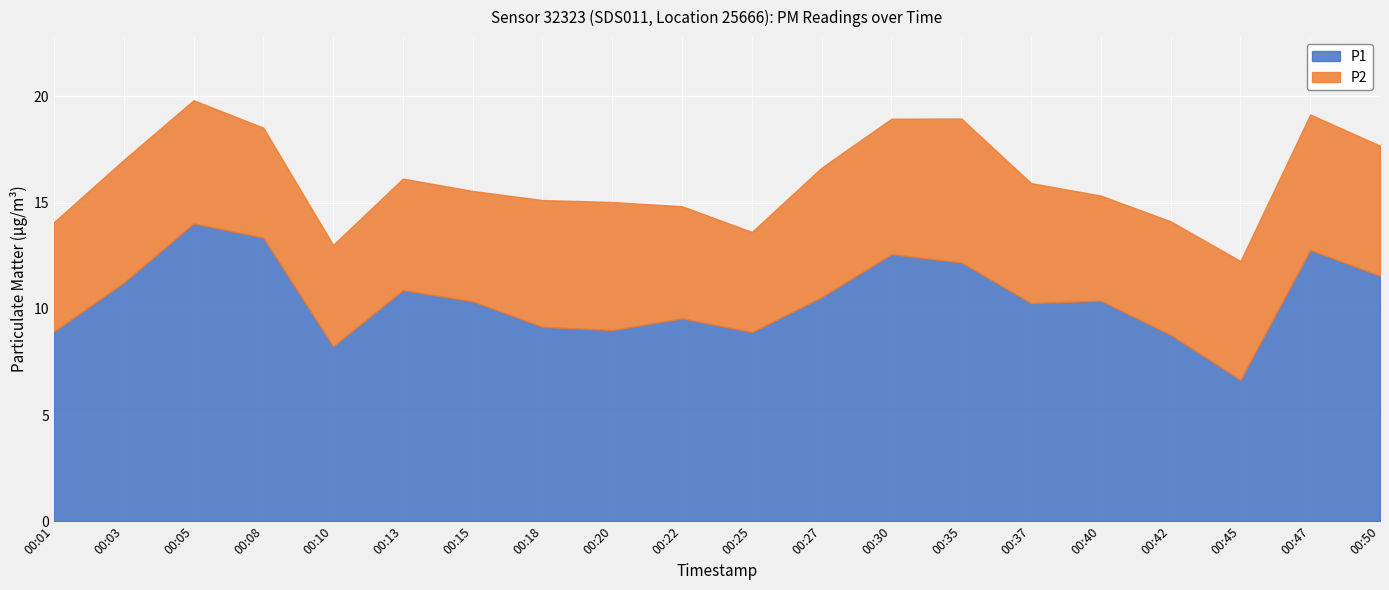

How many data points in P1 are above 10?

12